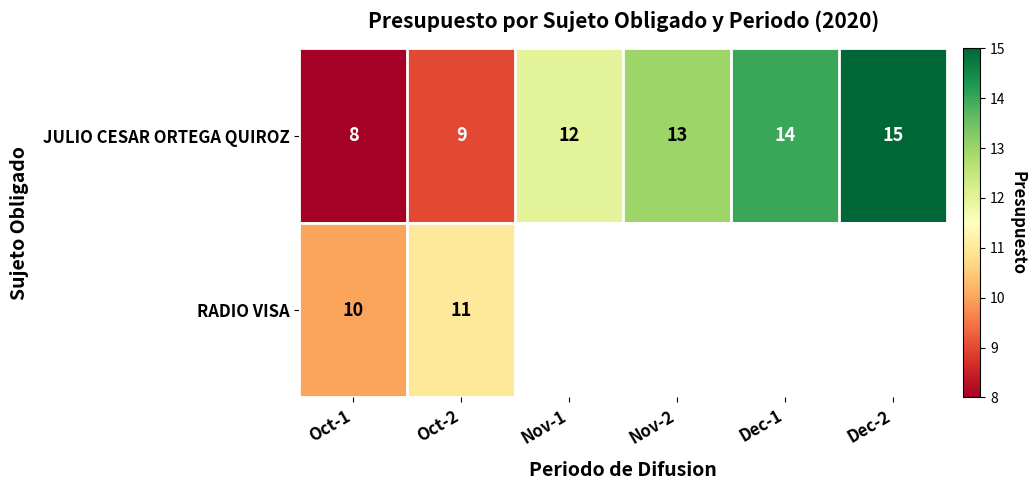

True or false: JULIO CESAR ORTEGA QUIROZ has a value of 12 at Nov-1.

True